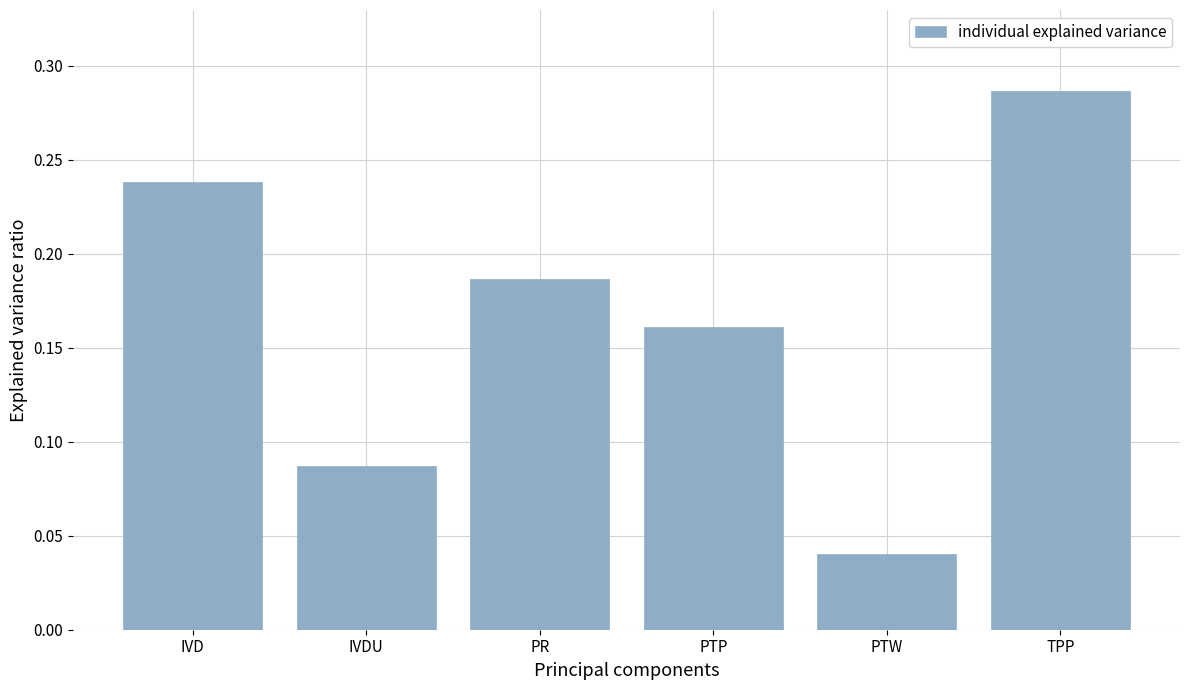

What is the change in value from IVDU to TPP?

+0.2